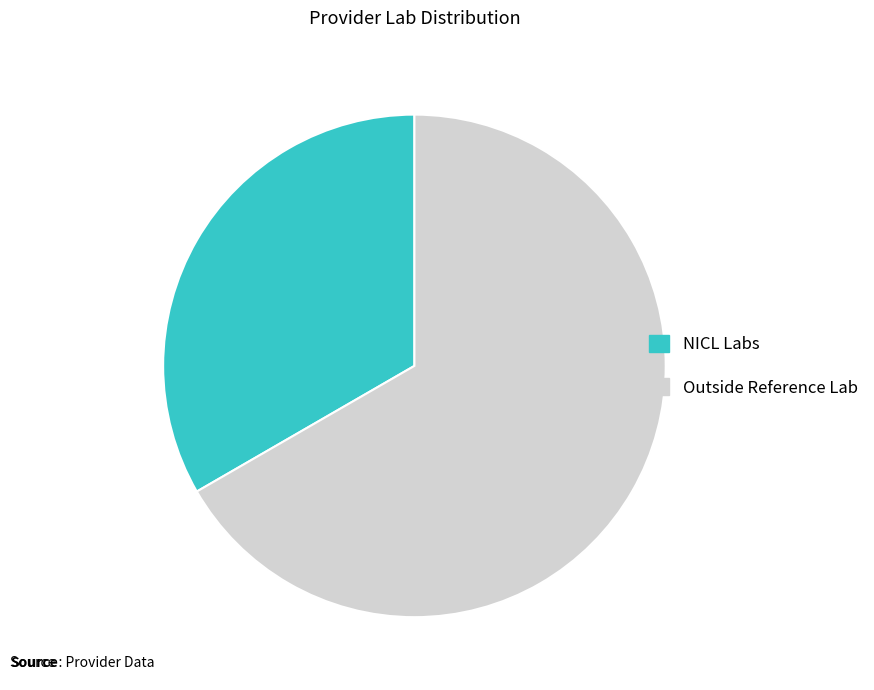

What is the smallest slice in the pie chart?

NICL Labs